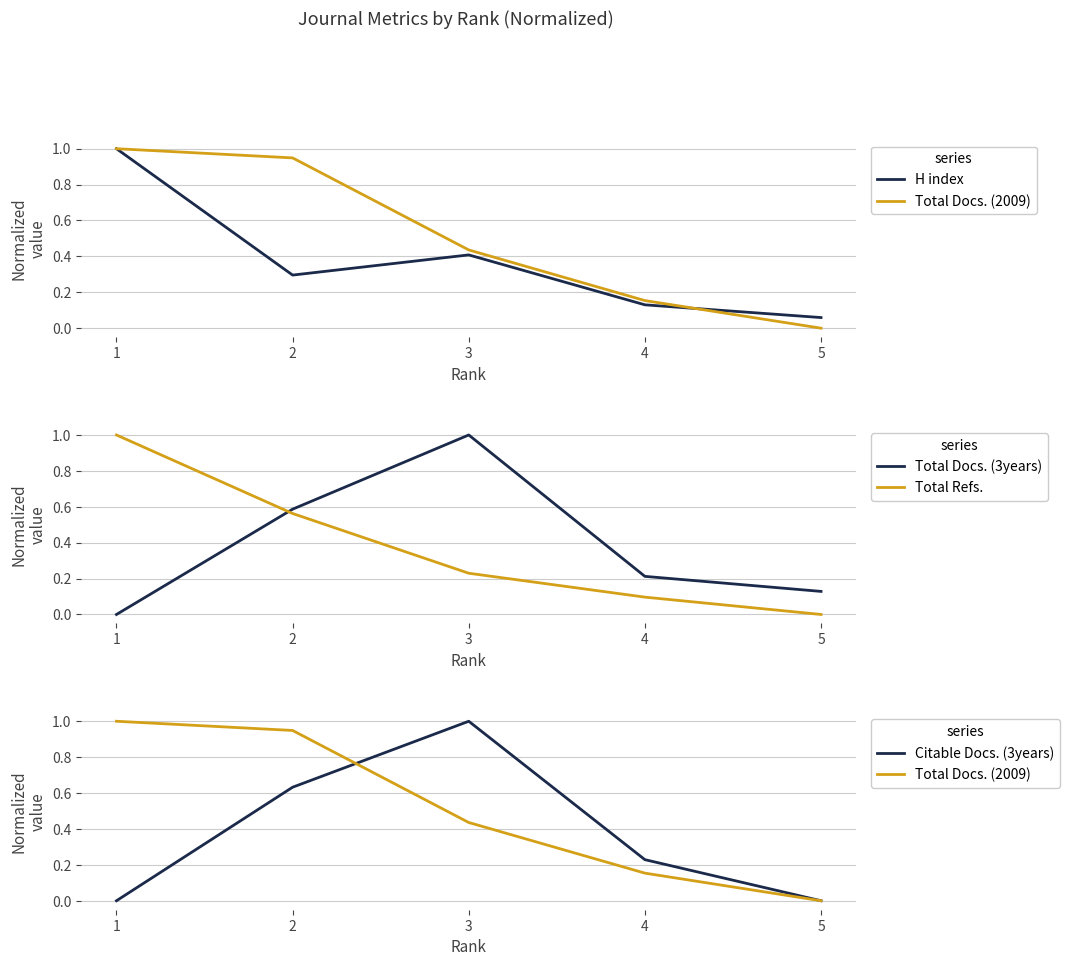

The Total Docs. (2009) series shows 0.1 at 4. True or false?

False